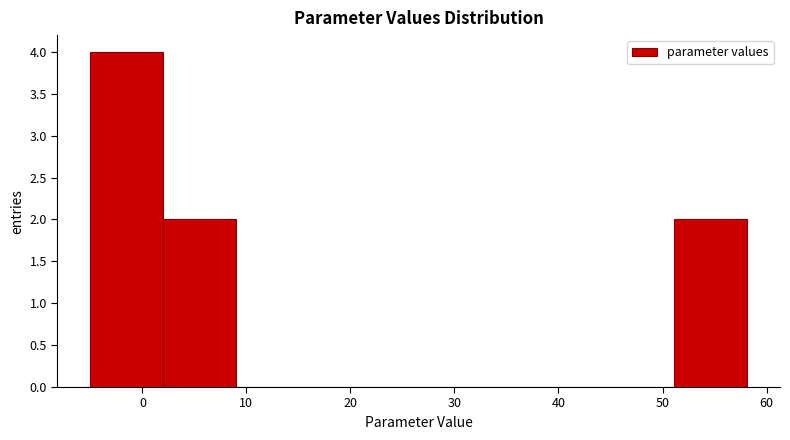

Reading left to right, list every bar in this chart as the range it spans on the x-axis followed by its height. Neither the bar edges nor the heights are printed on the chart, so give them approximately, as read against the axes.

-5 to 2: 4
2 to 9: 2
9 to 16: 0
16 to 23: 0
23 to 30: 0
30 to 37: 0
37 to 44: 0
44 to 51: 0
51 to 58: 2